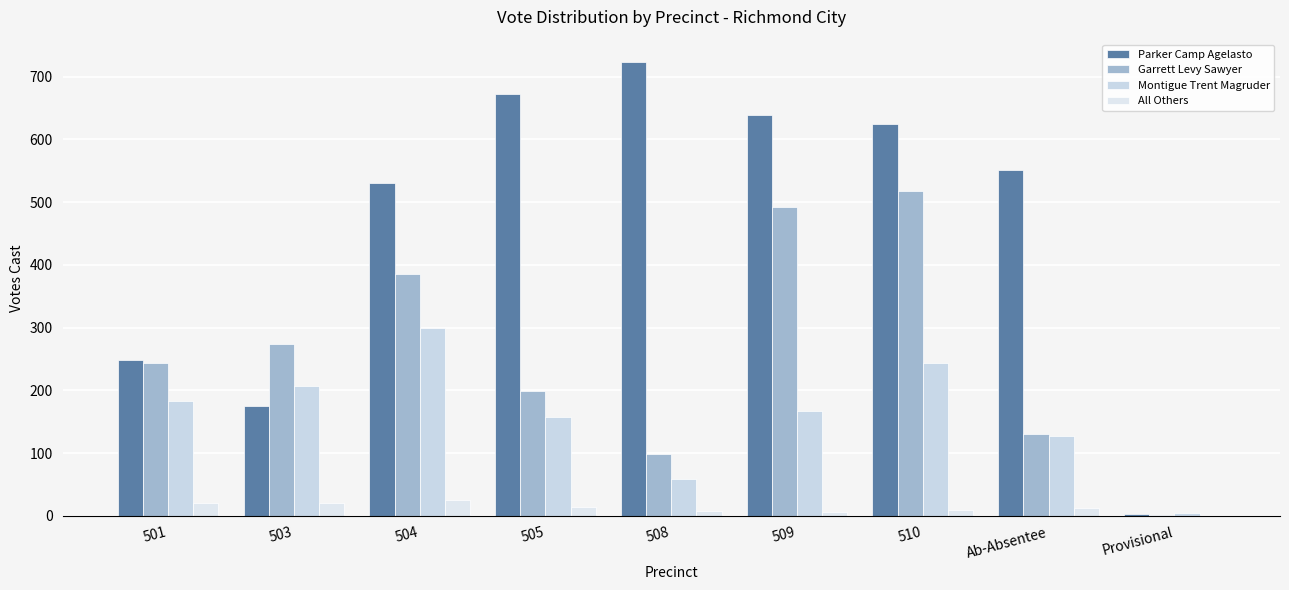

True or false: Garrett Levy Sawyer has a value of 2 at Provisional.

True